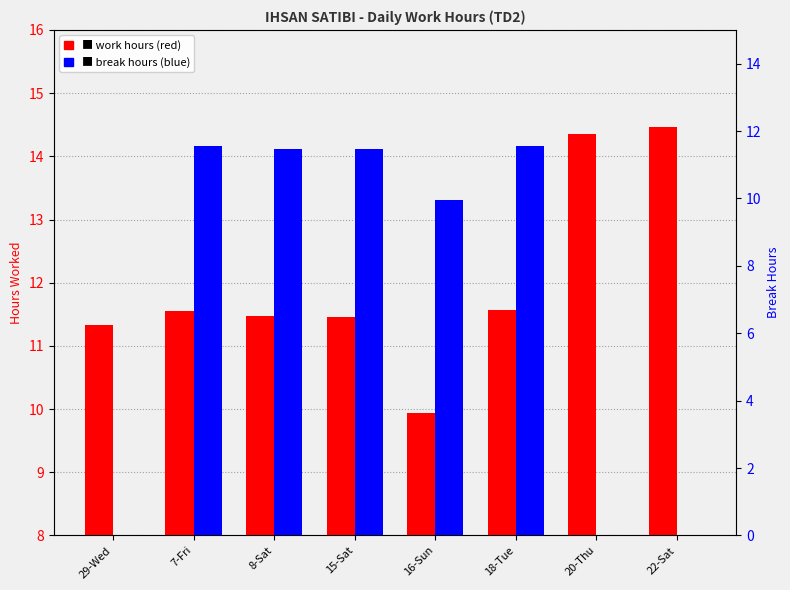

What position from the left is 7-Fri?

2